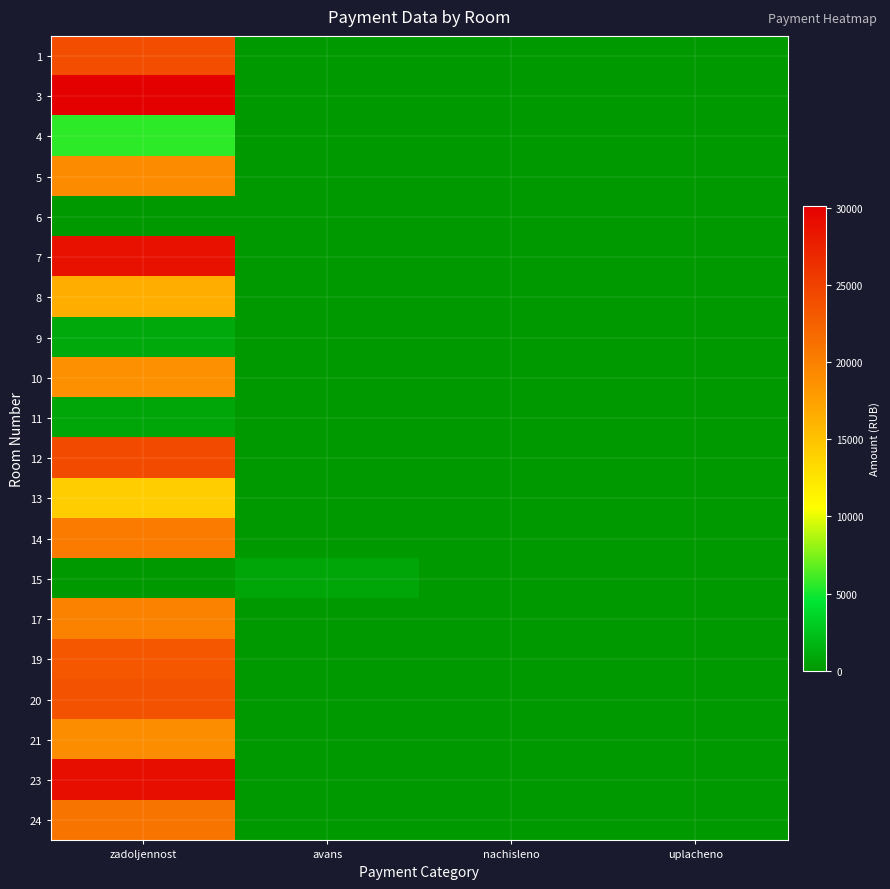

Which category has the lowest value across all series?

avans